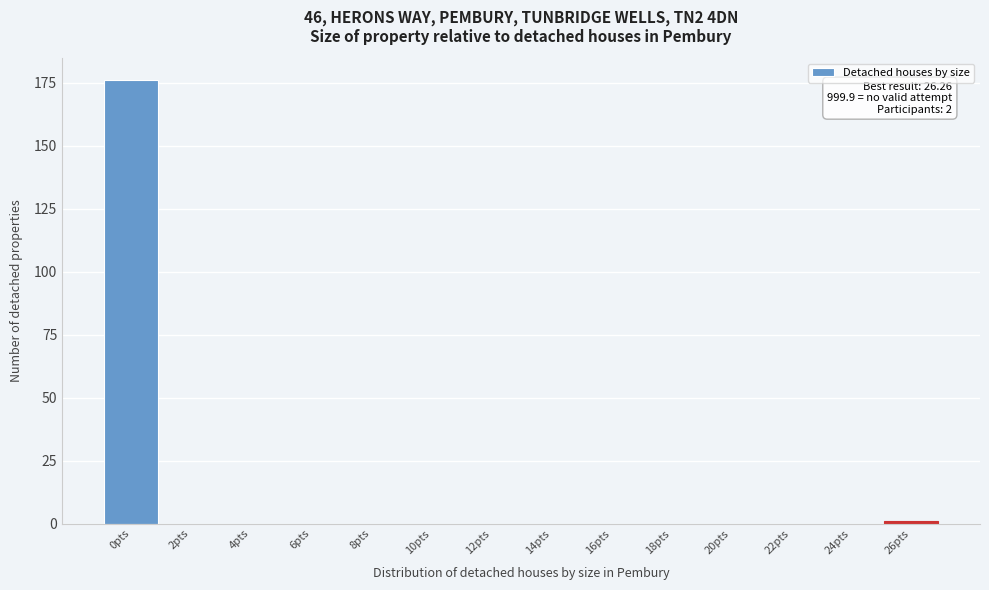

Reading left to right, extract all data points from this chart.

0pts=176	2pts=0	4pts=0	6pts=0	8pts=0	10pts=0	12pts=0	14pts=0	16pts=0	18pts=0	20pts=0	22pts=0	24pts=0	26pts=1